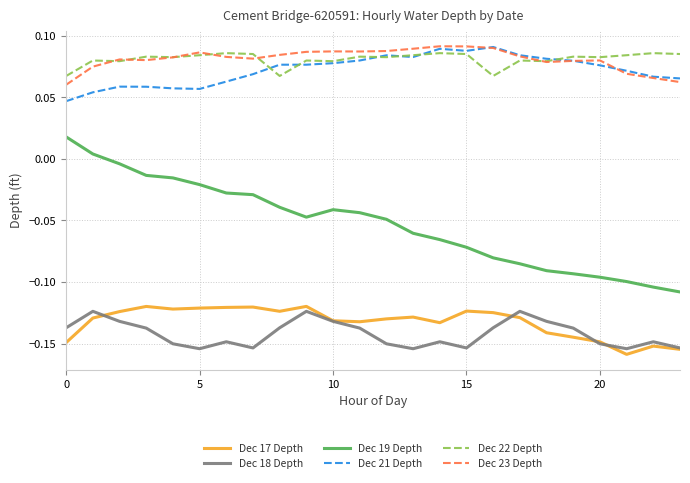

True or false: Dec 21 Depth and Dec 19 Depth cross at least once.

False